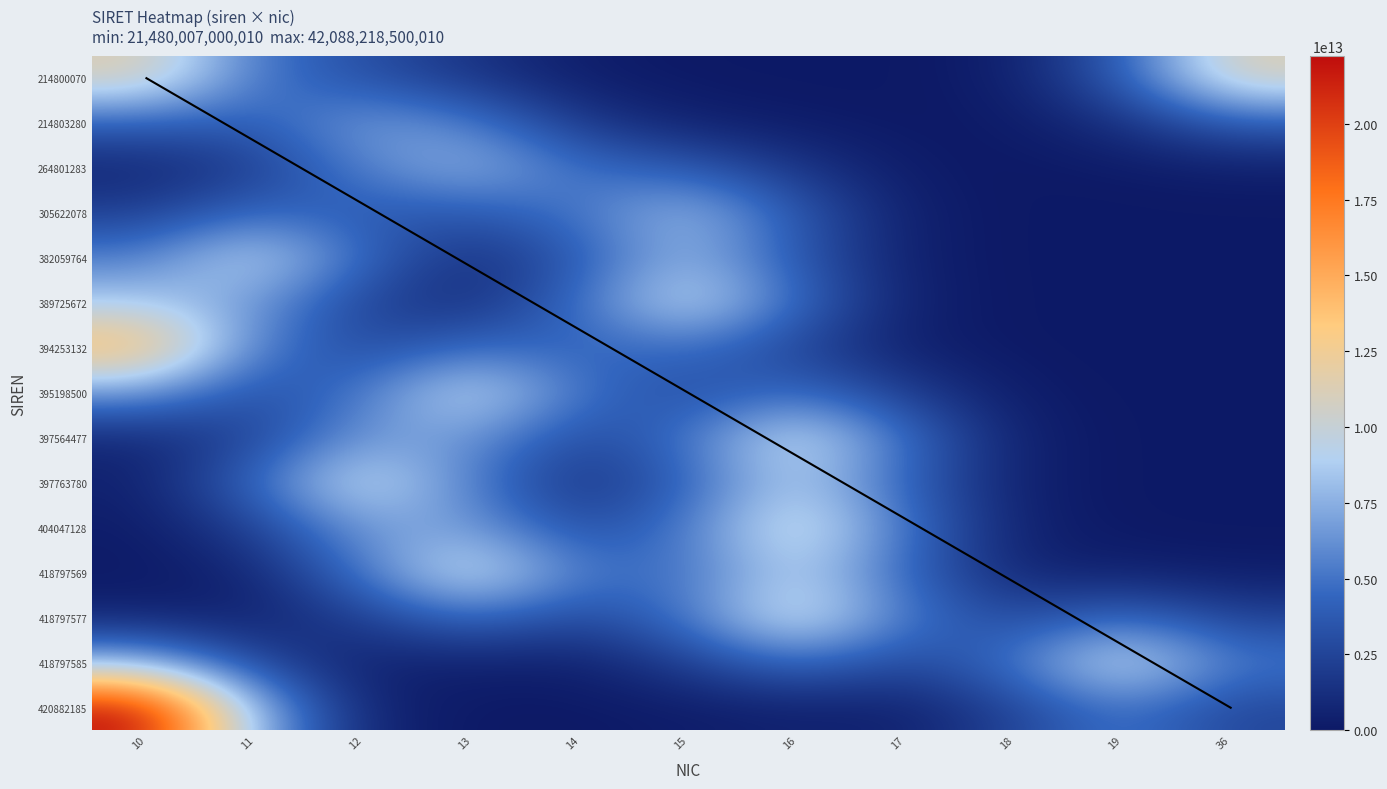

Which series has the widest spread of values?

420882185